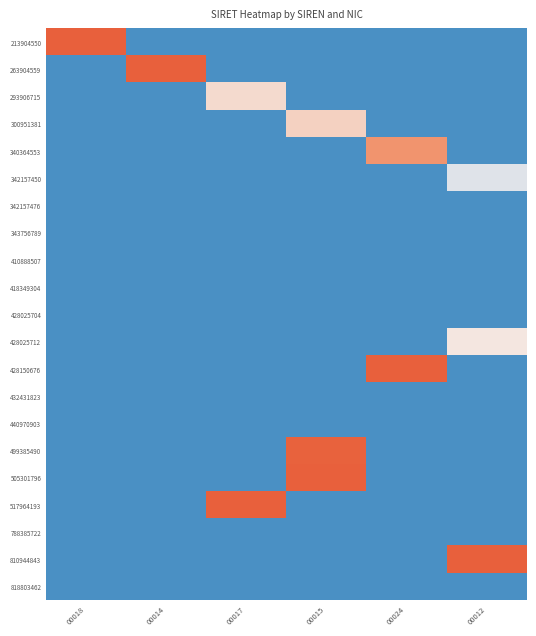

Rank the series by their maximum value, from highest to lowest.

213904550, 263904559, 428150676, 505301796, 517964193, 810944843, 499385490, 340364553, 300951381, 293906715, 428025712, 342157450, 342157476, 343756789, 410888507, 418349304, 428025704, 432431823, 440970903, 788385722, 818803462